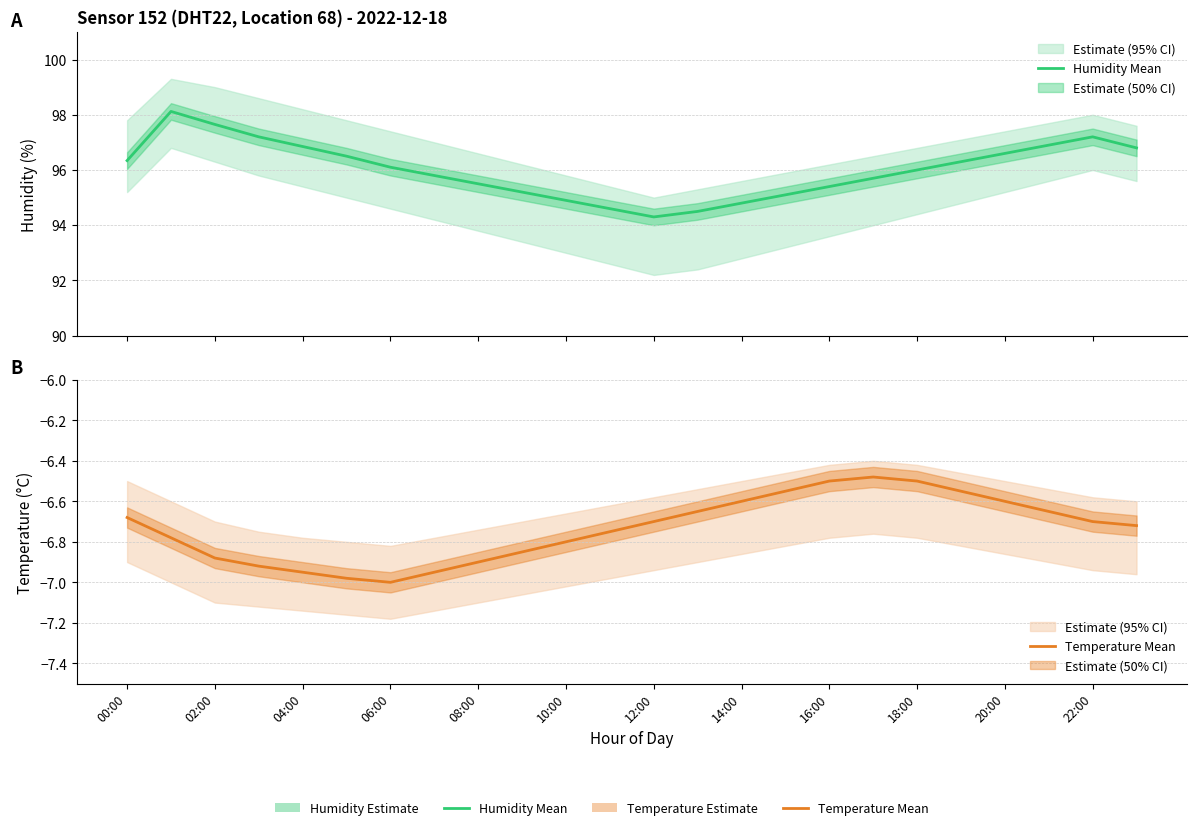

Which series has the largest total across all categories?

Humidity Mean